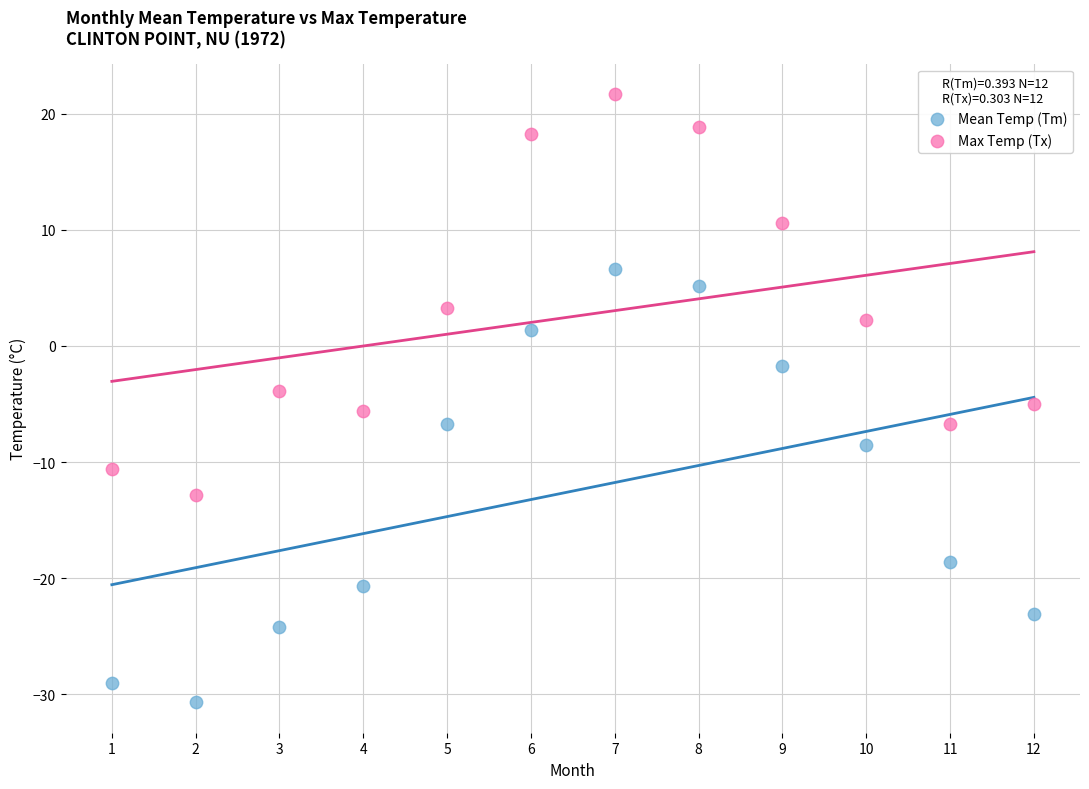

Which series reaches the minimum Y coordinate?

Mean Temp (Tm)